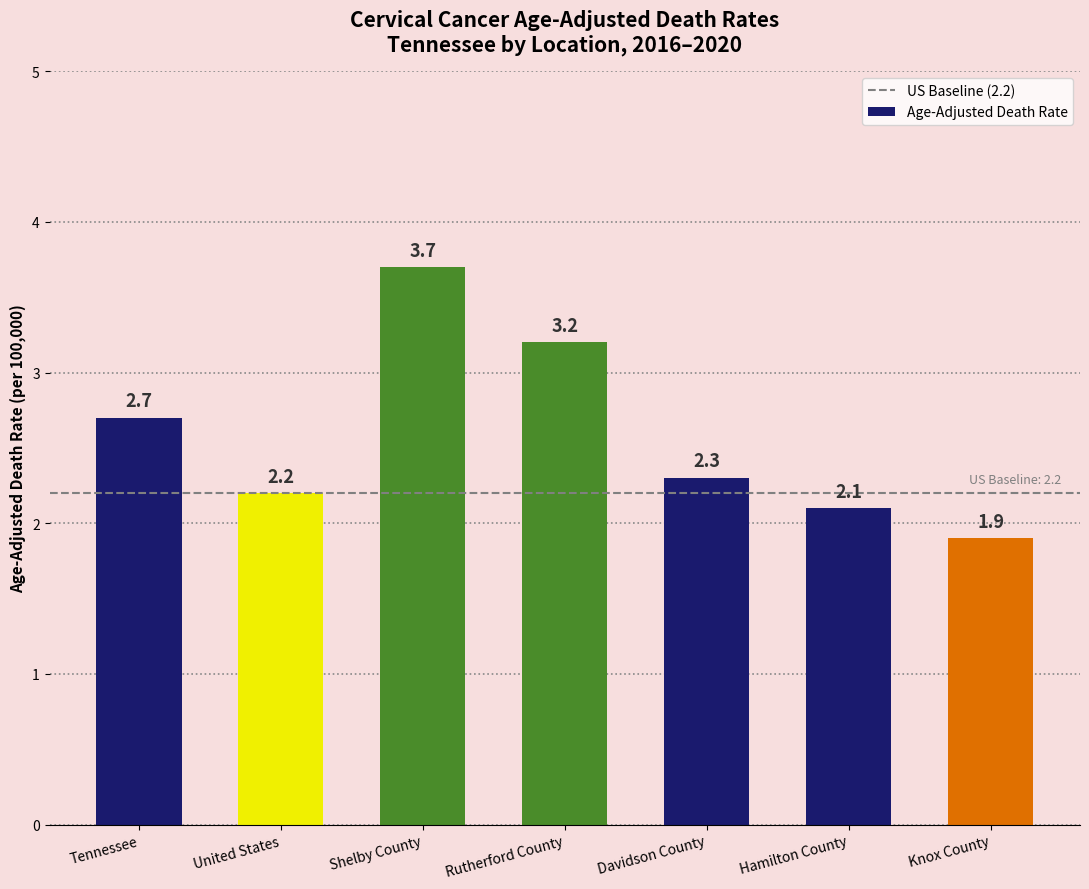

What is the sum of all values?

18.1